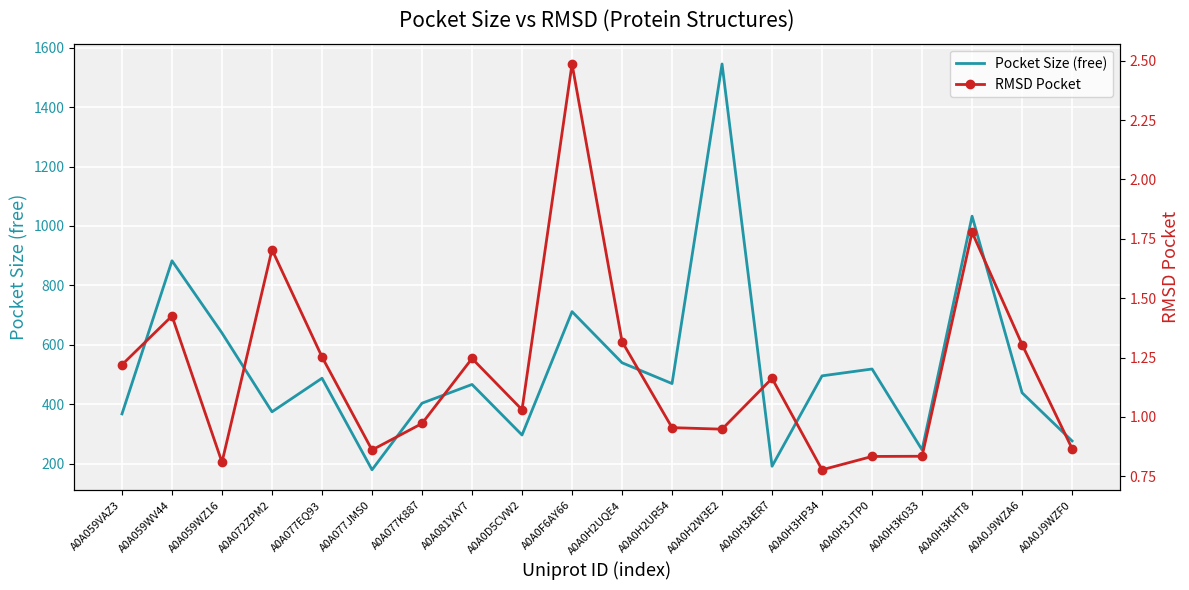

What is the difference between the maximum and minimum values in the RMSD Pocket series?

1.7